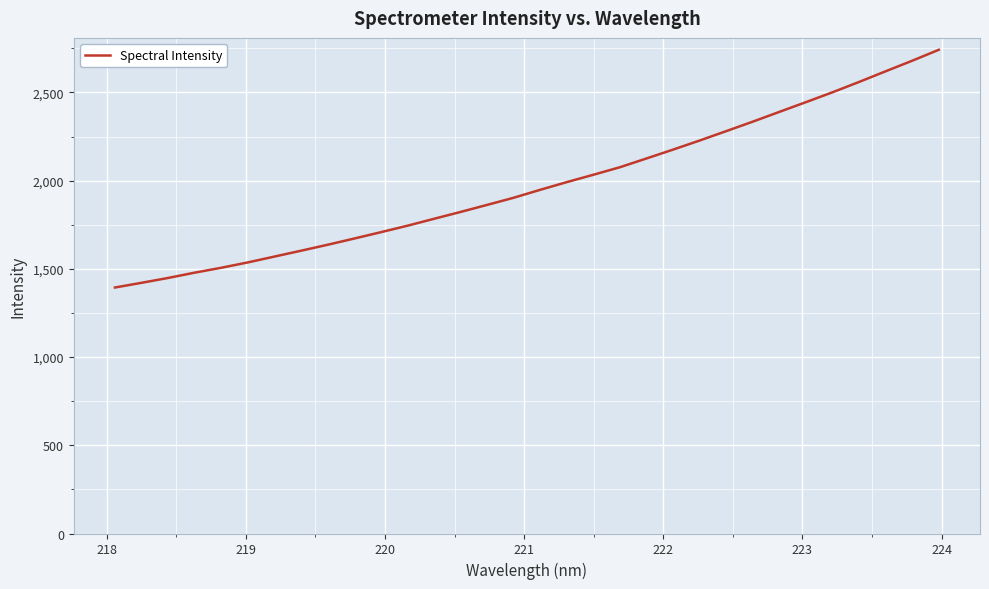

What is the difference between the maximum and minimum values?

1347.7